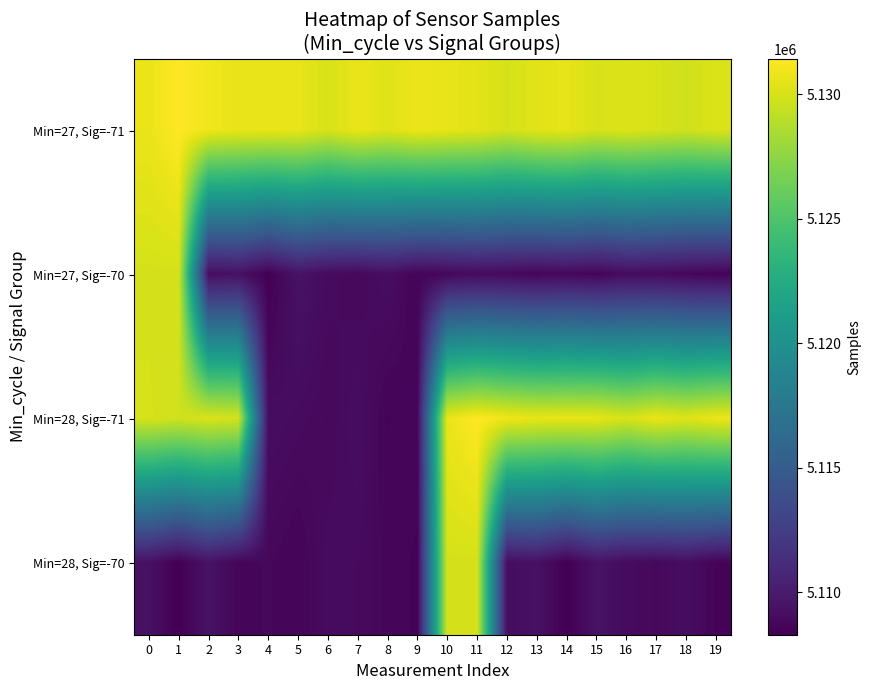

What is the spread (max minus min) of values at 18?

21616